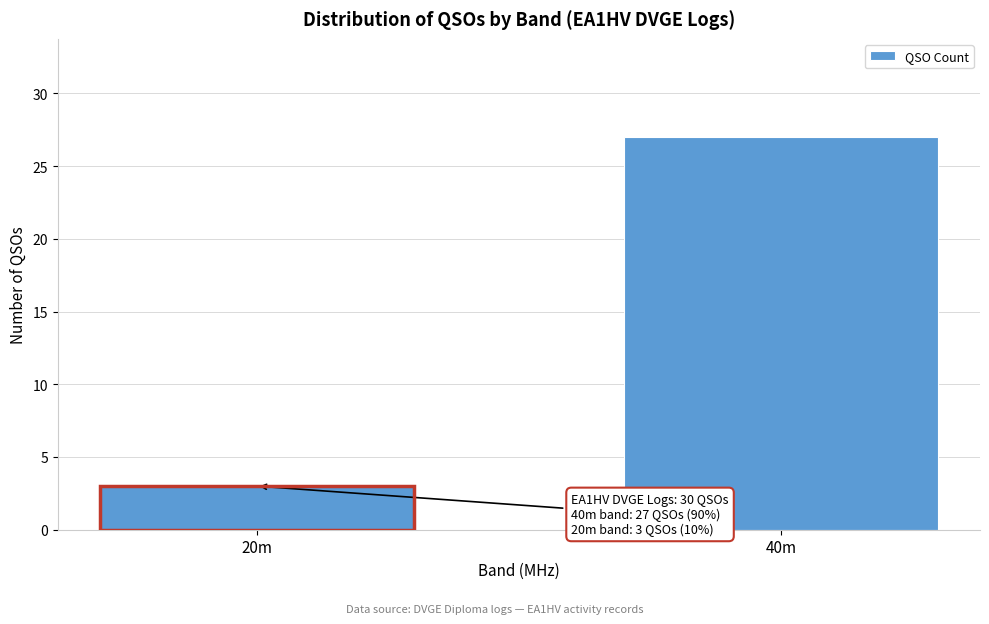

Reading right to left, transcribe all the data shown in this chart.

40m=27	20m=3